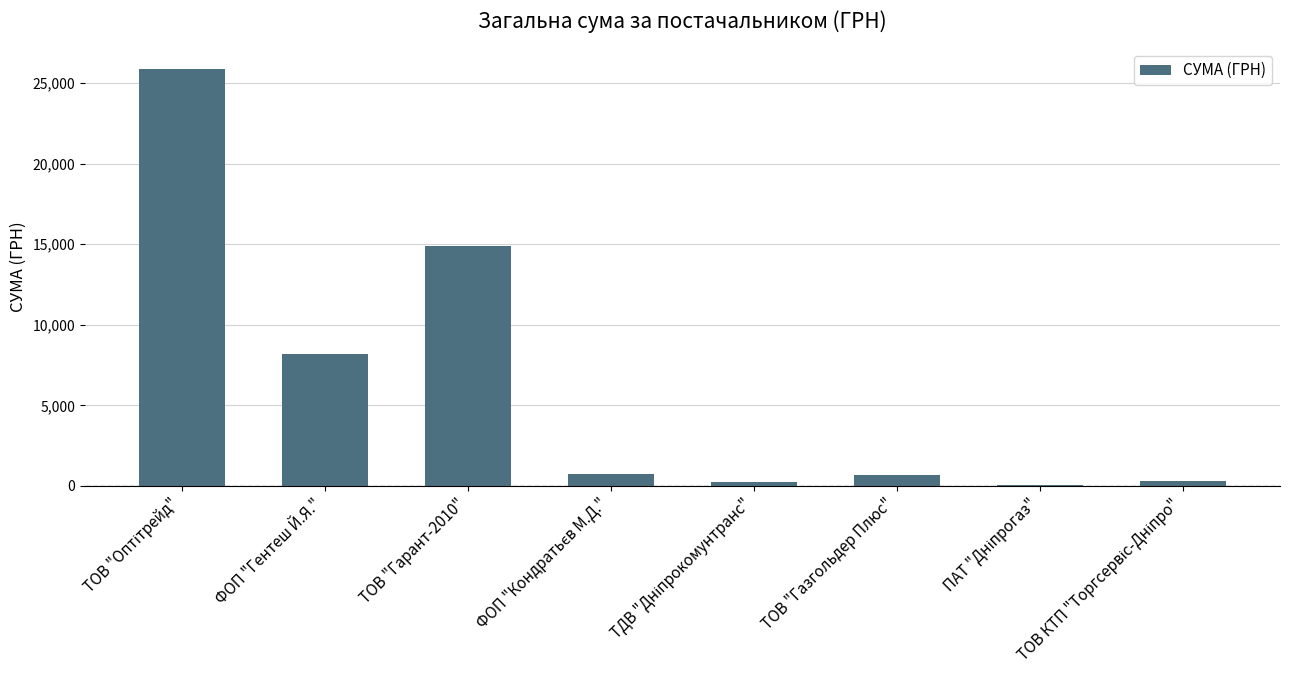

What is the sum of all values?

50941.0